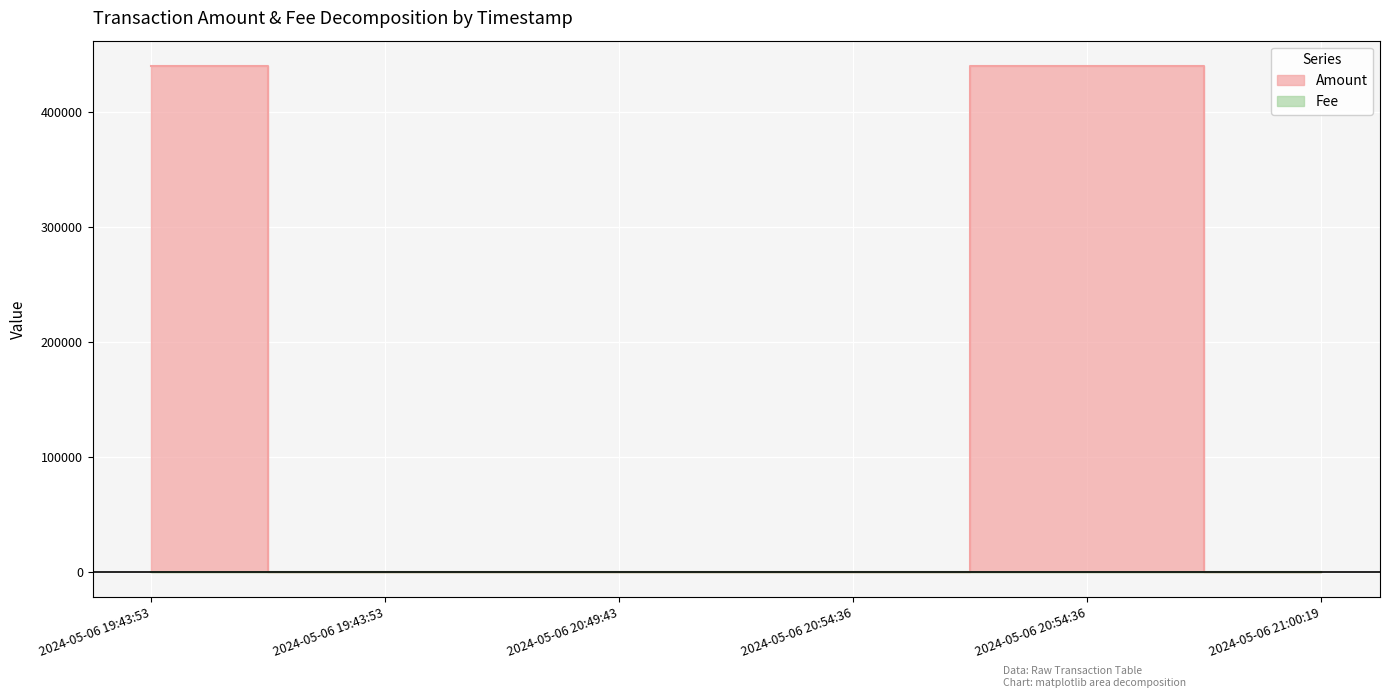

How many intersections are there between Amount and Fee?

2